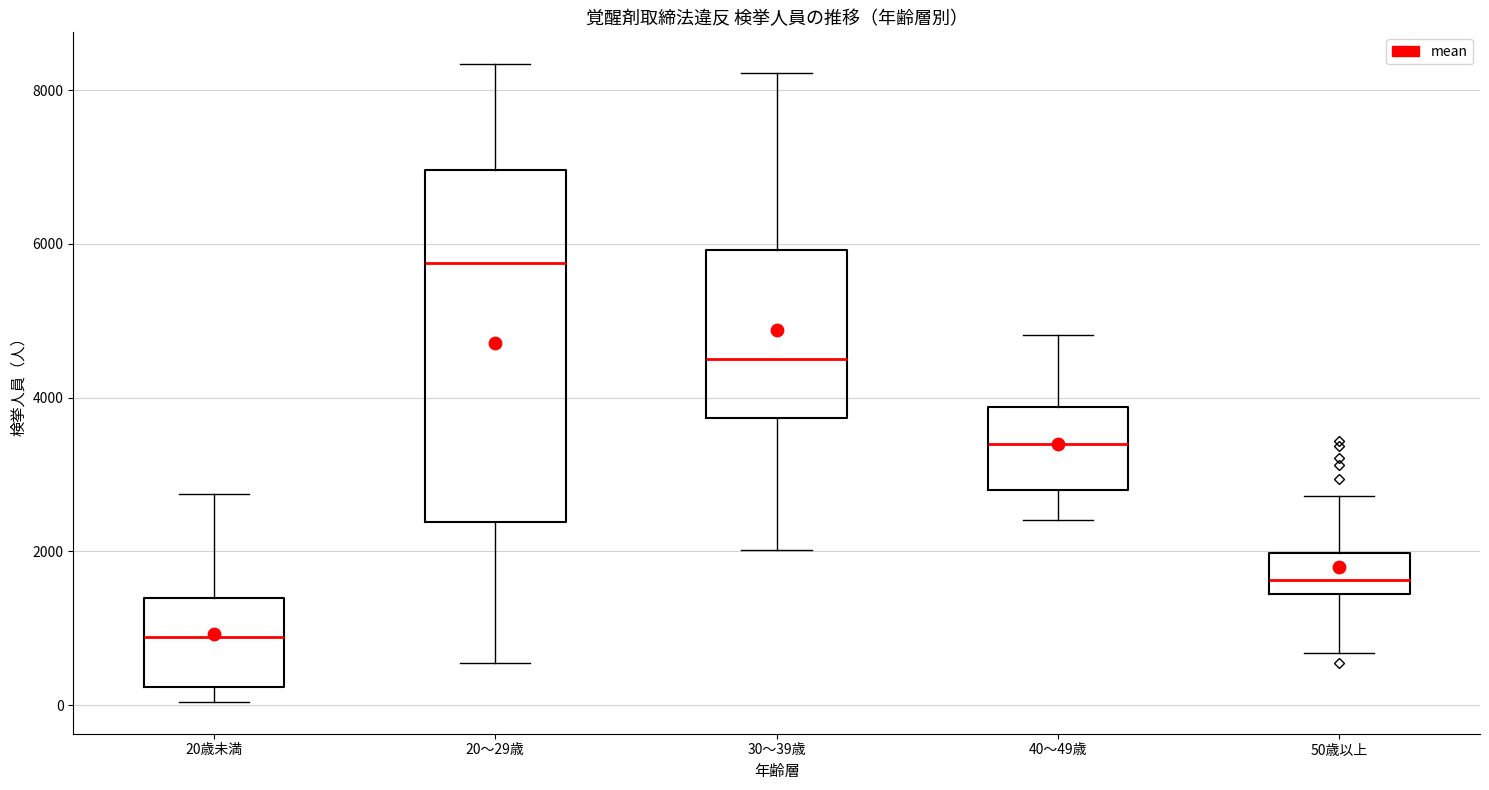

Comparing the boxes themselves (not the whiskers), which one is the tallest?

20～29歳